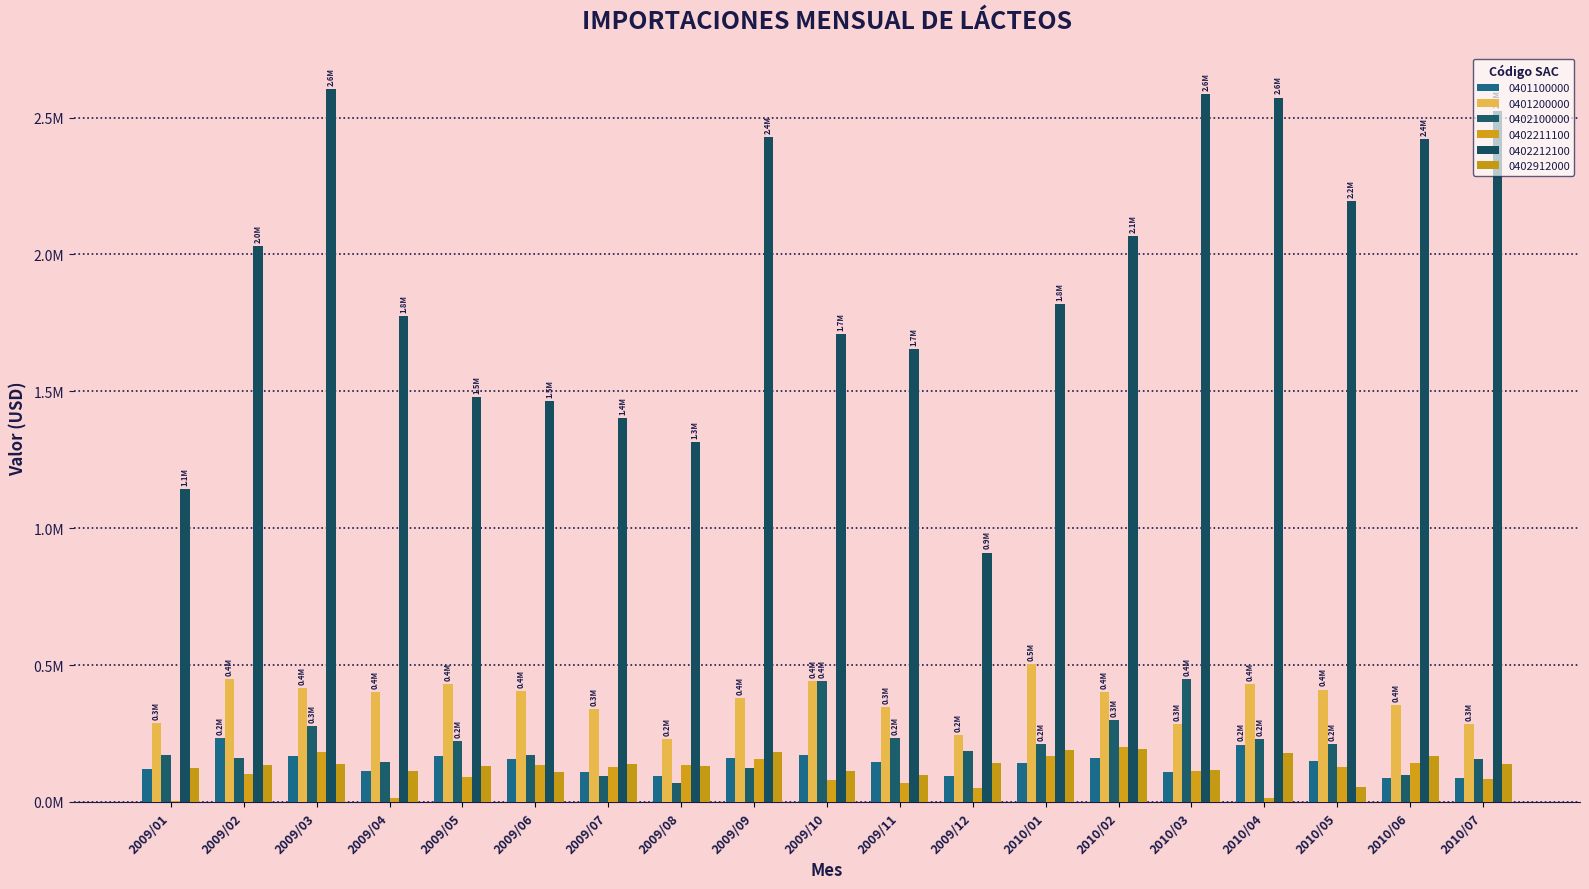

What is the value of the 0402100000 bar at the 9th from the left?

122486.7